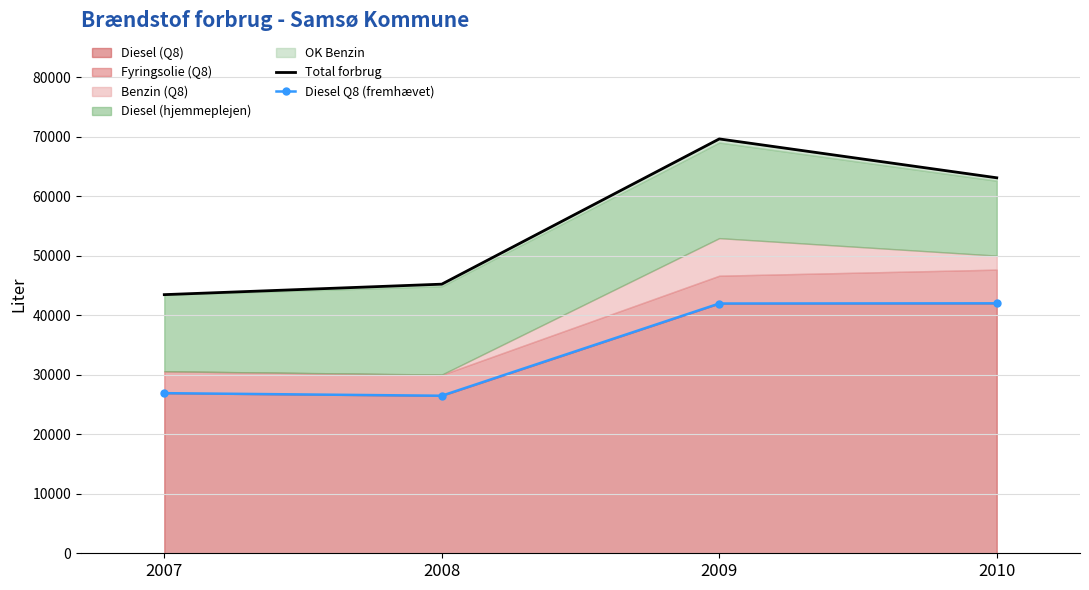

List the labels in order of Total forbrug value, largest first.

2009, 2010, 2008, 2007